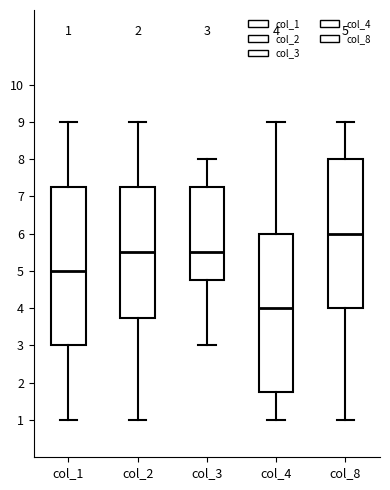

Which box has the highest median line?

col_8